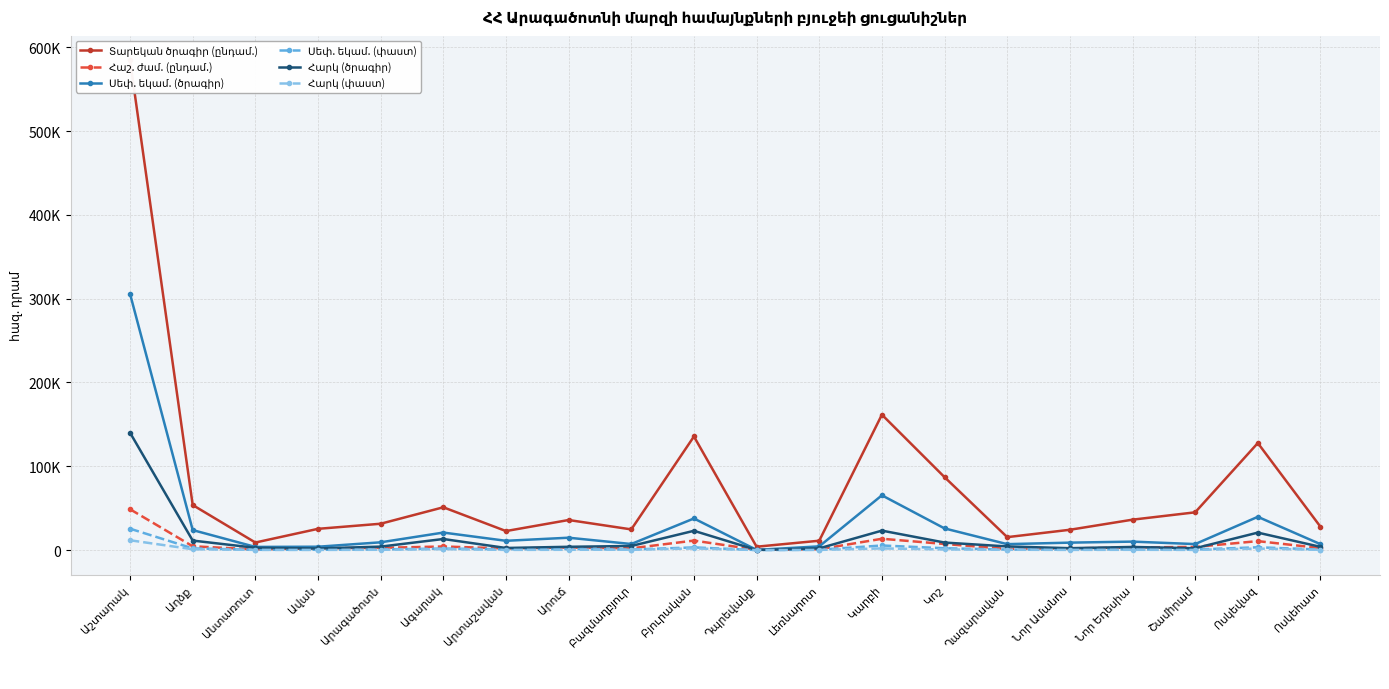

Rank the series by their maximum value, from highest to lowest.

Տարեկան ծրագիր (ընդամ.), Սեփ. եկամ. (ծրագիր), Հարկ (ծրագիր), Հաշ. ժամ. (ընդամ.), Սեփ. եկամ. (փաստ), Հարկ (փաստ)